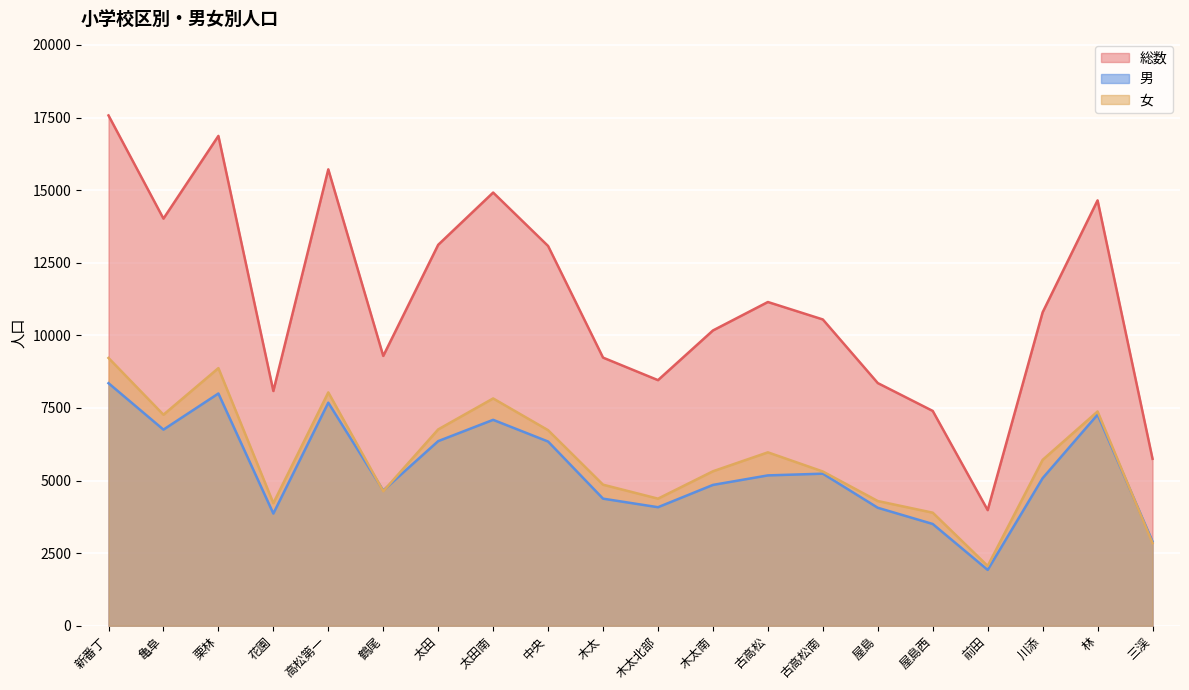

At how many categories does at least one series exceed 14402?

5